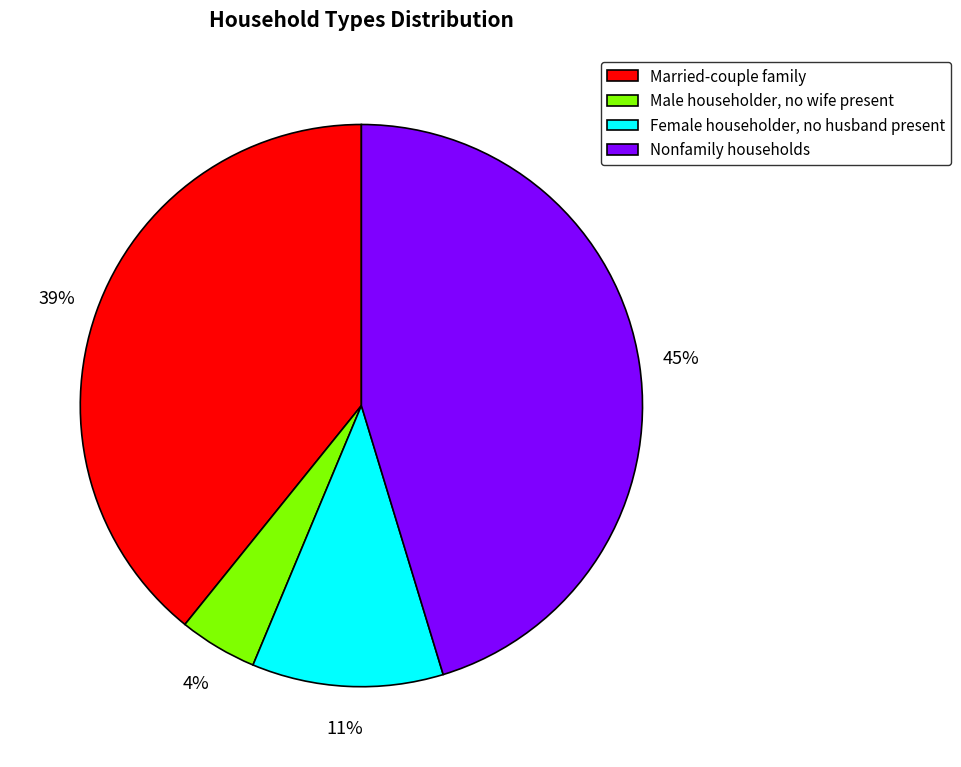

Which slice is the smallest?

Male householder, no wife present